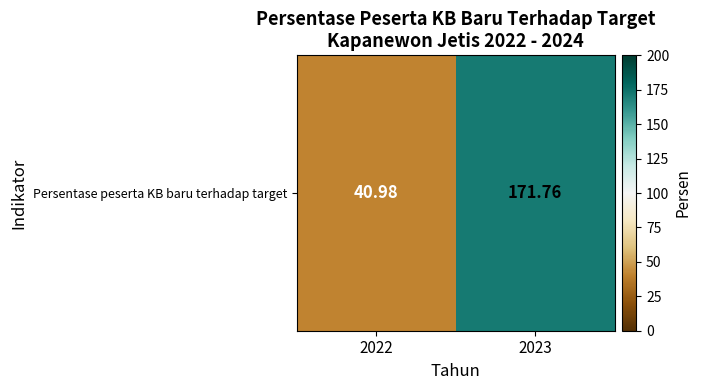

Reading left to right, transcribe all the data shown in this chart.

2022=41.0	2023=171.8